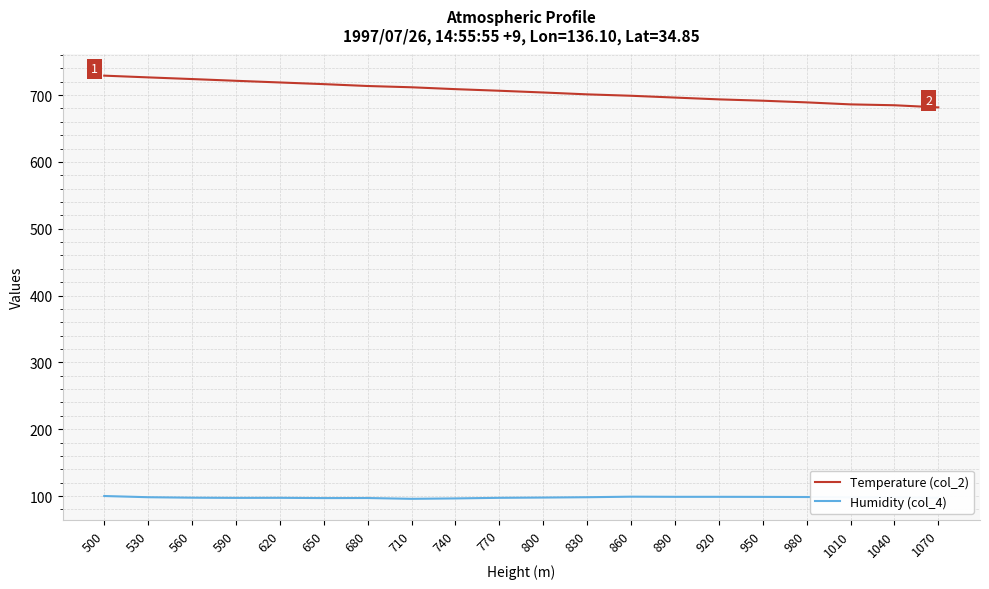

True or false: Temperature (col_2) has a value of 706.5 at 770.

True